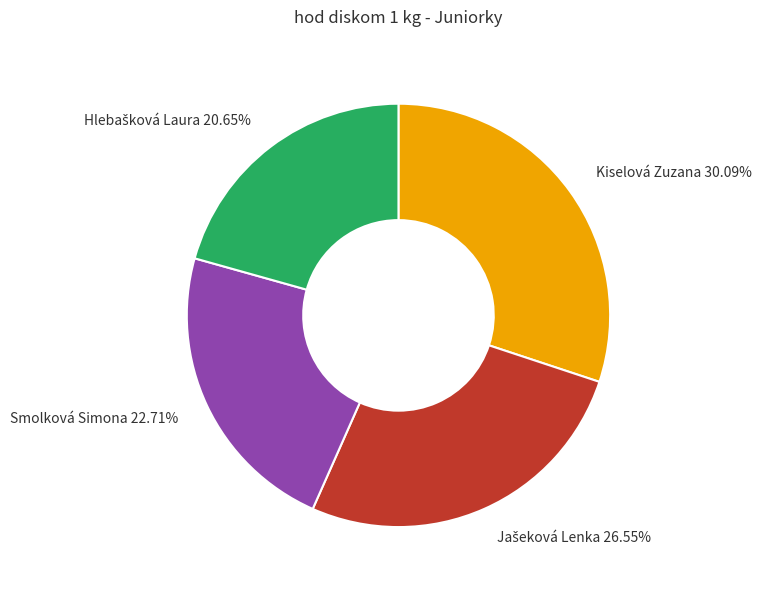

Which has a higher value, Smolková Simona 22.71% or Kiselová Zuzana 30.09%?

Kiselová Zuzana 30.09%